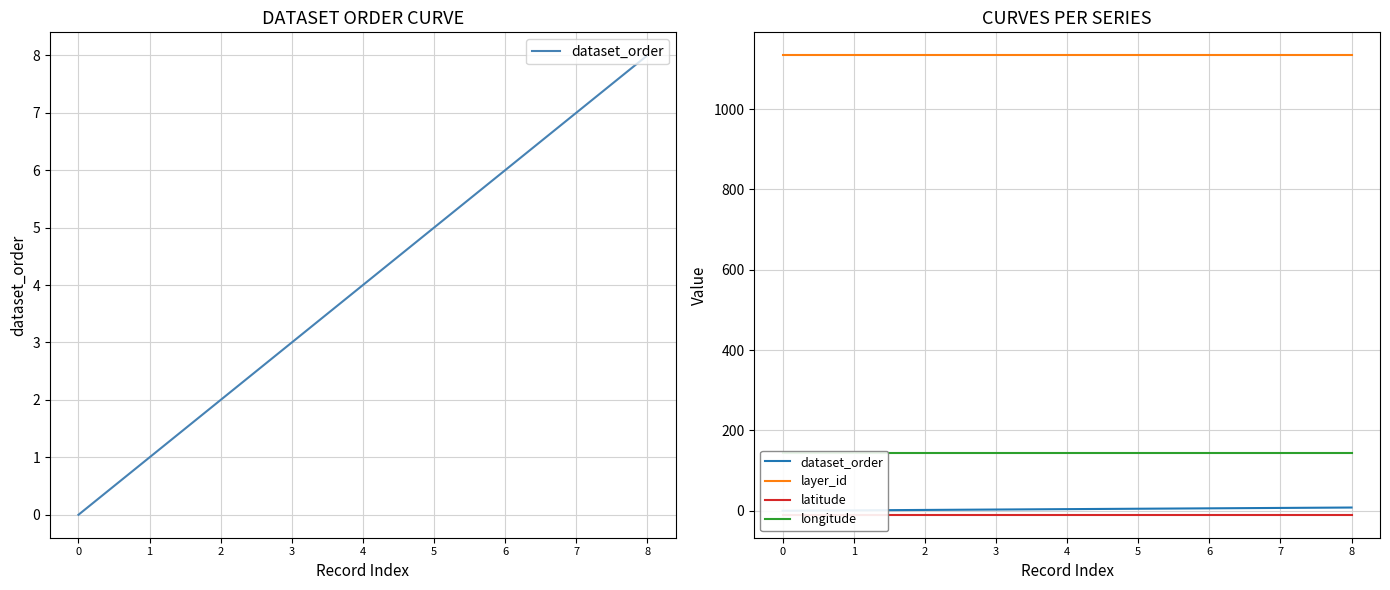

Which series has the largest range (max minus min)?

dataset_order